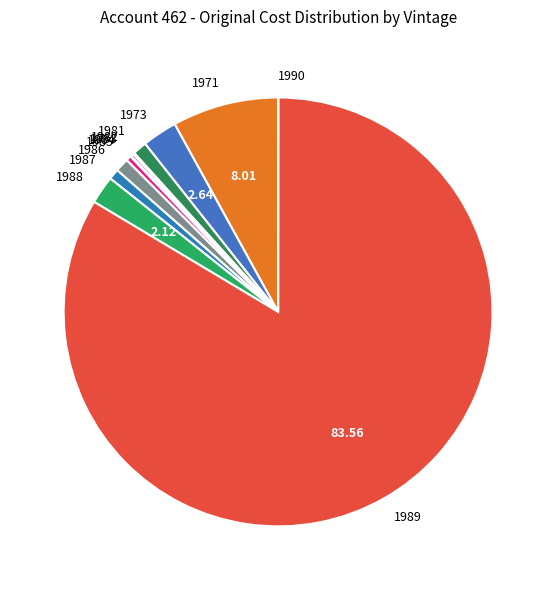

Approximately how many times larger is the value at 1973 compared to 1986?

2.6